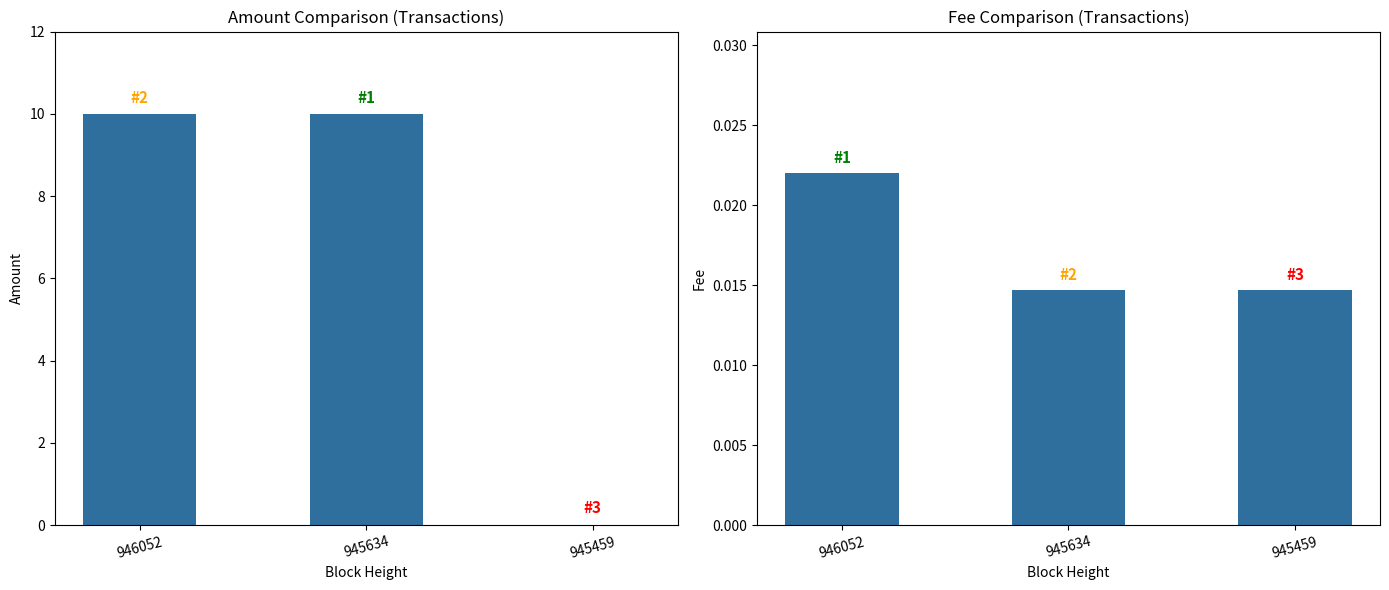

At 945634, list the series in order from smallest to largest.

Fee, Amount